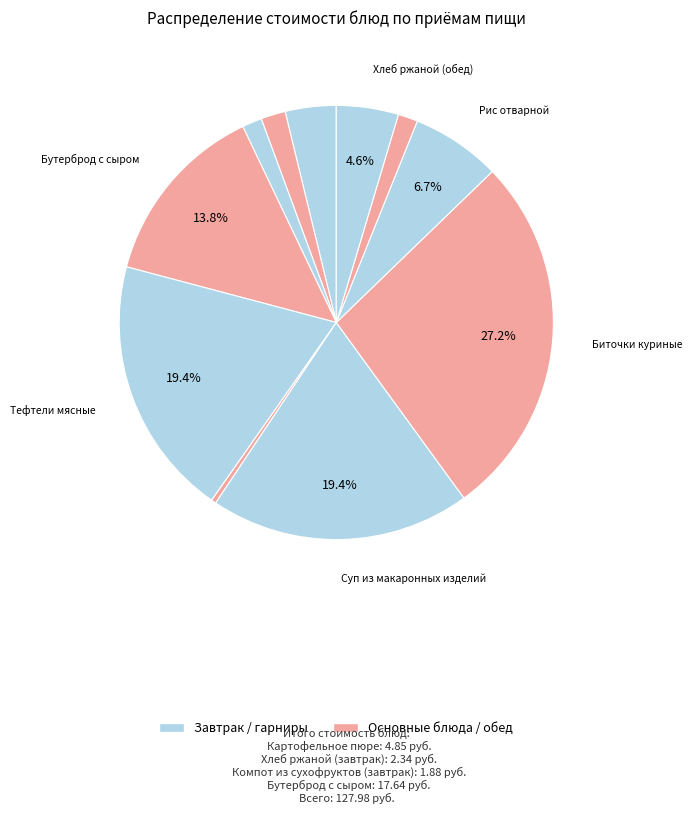

Count the number of slices in the pie.

11